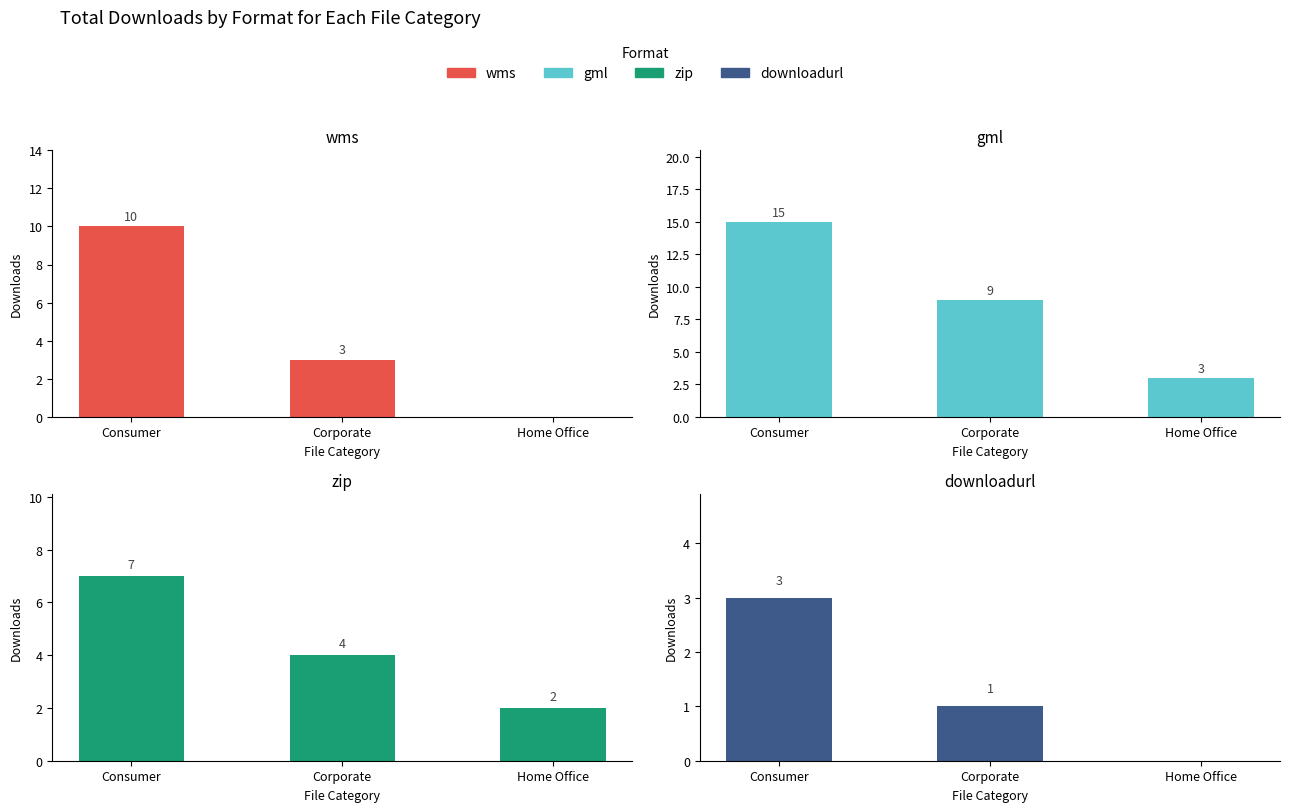

List the labels in order of zip value, smallest first.

Home Office, Corporate, Consumer